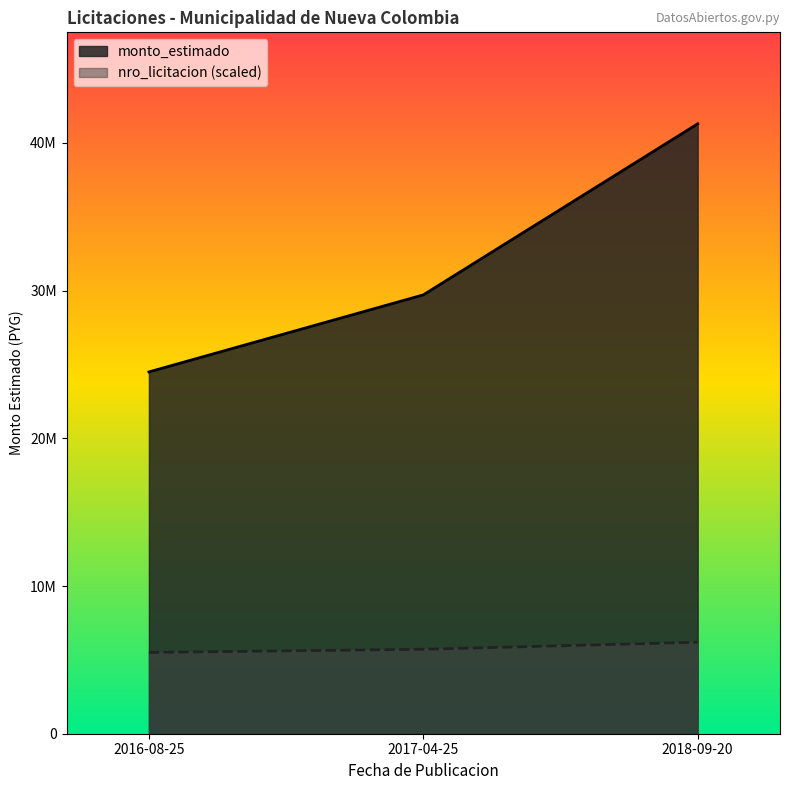

What is the highest value of the monto_estimado series?

41290980.0